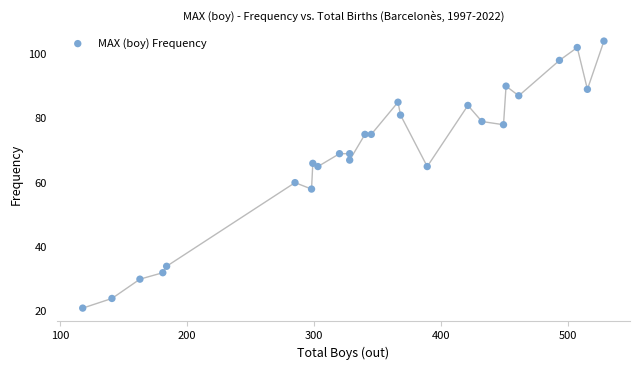

What Y value in the scatter plot is closest to 62?

60